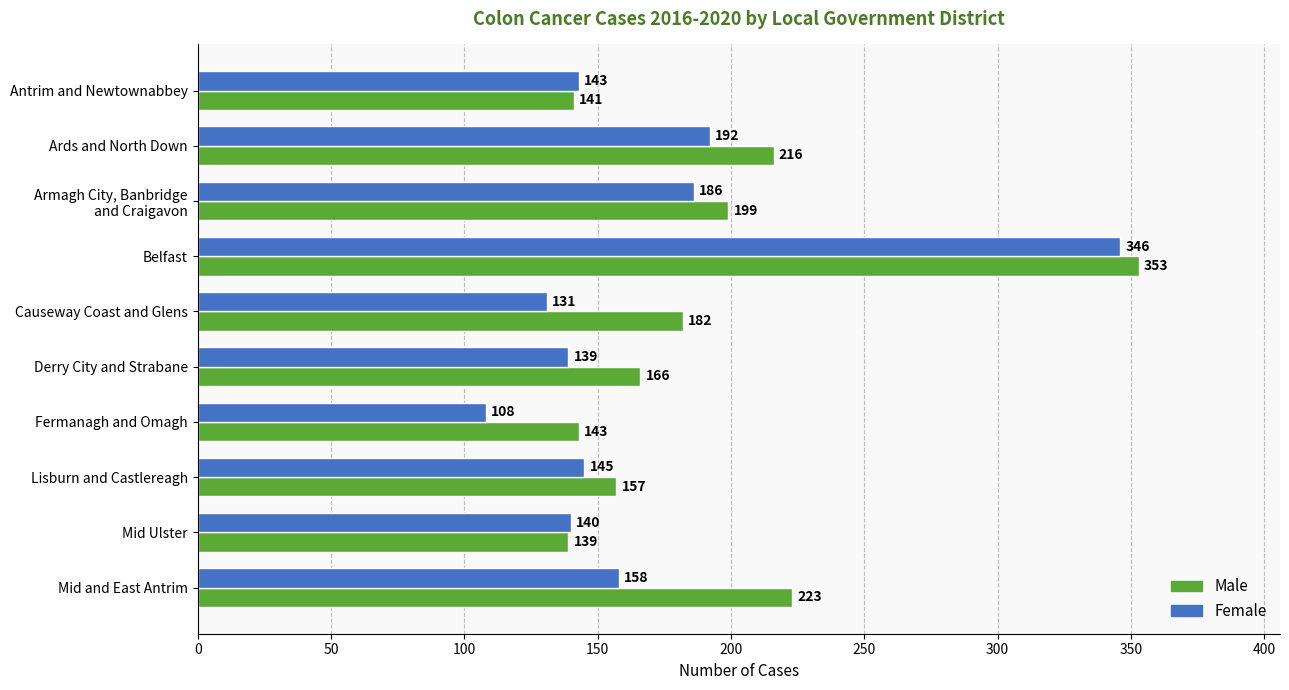

Is the value of Male at Lisburn and Castlereagh greater than the value of Female at Lisburn and Castlereagh?

Yes